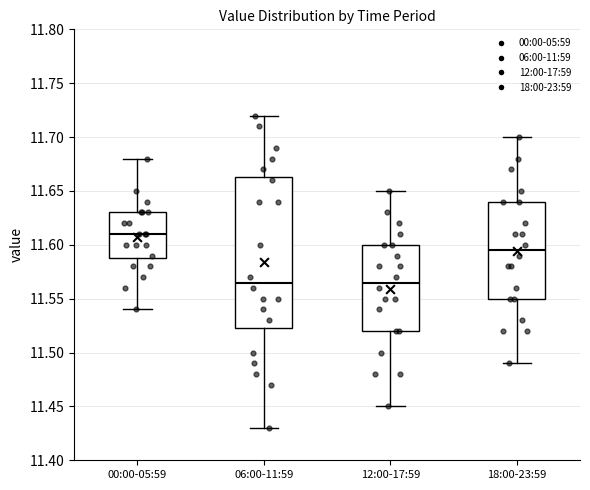

Reading left to right, read every box against the y-axis: the position of its median line, the range the box covers, and the ends of its whiskers. The values are not printed on the chart, so give them approximately, as read against the axis.

00:00-05:59: median 11.610, box 11.590 to 11.630, whiskers 11.540 to 11.680
06:00-11:59: median 11.565, box 11.525 to 11.665, whiskers 11.430 to 11.720
12:00-17:59: median 11.565, box 11.520 to 11.600, whiskers 11.450 to 11.650
18:00-23:59: median 11.595, box 11.550 to 11.640, whiskers 11.490 to 11.700